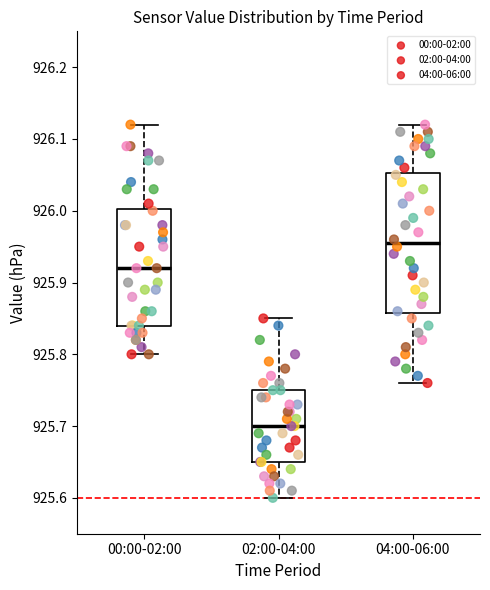

Comparing the boxes themselves (not the whiskers), which one is the tallest?

04:00-06:00